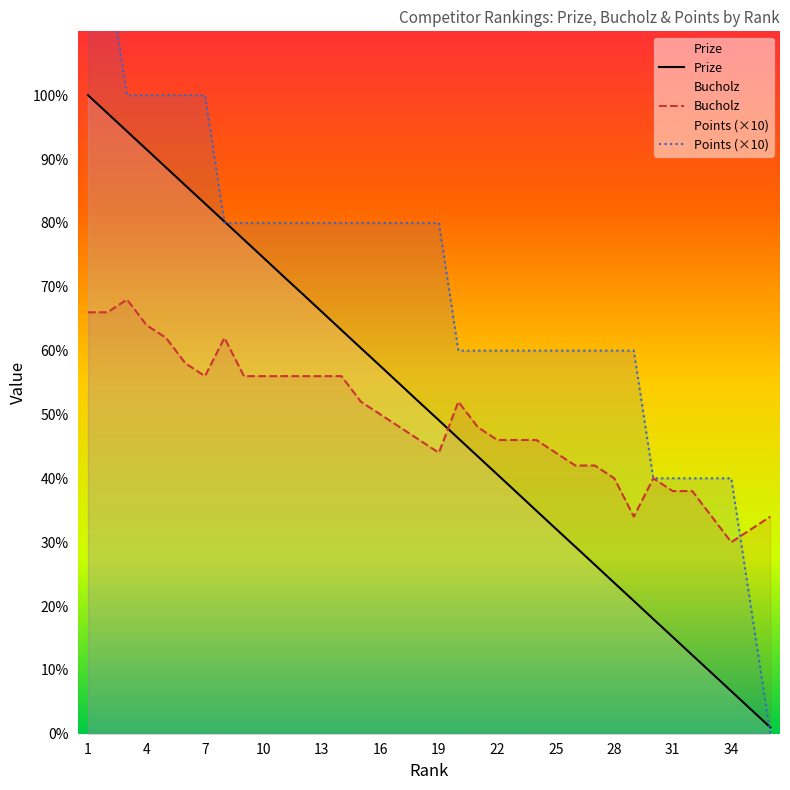

Does the chart have visible grid lines?

No